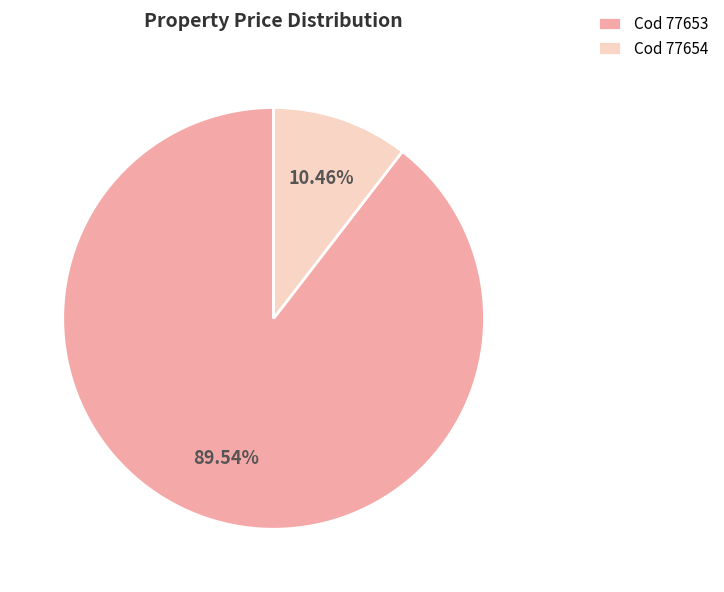

What is the majority slice?

Cod 77653